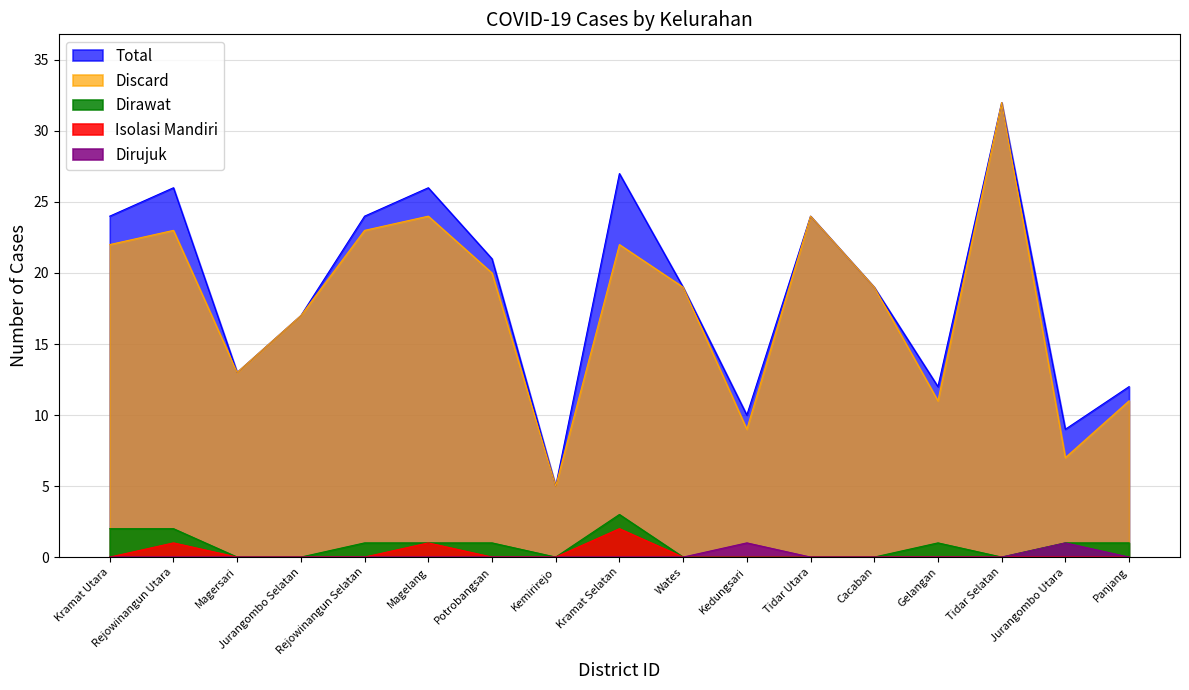

What position from the right is Wates?

8